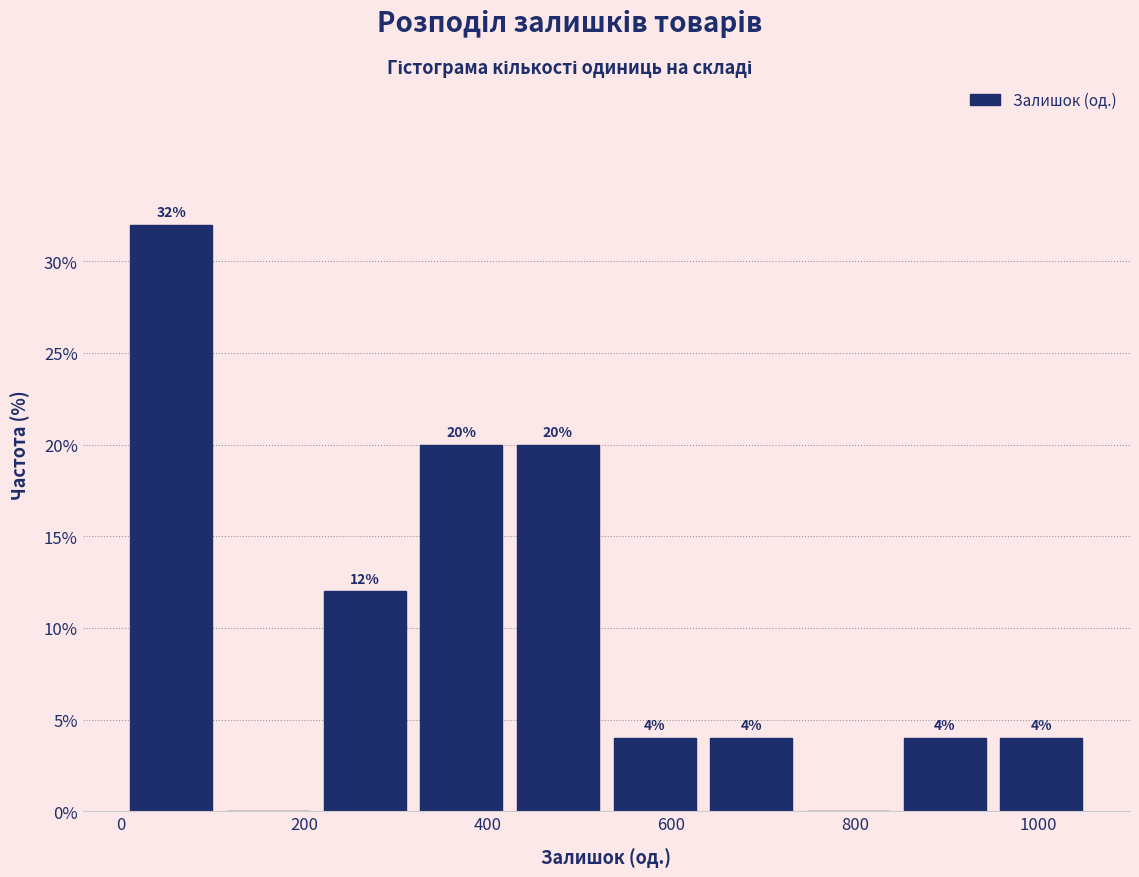

Which range on the x-axis has the tallest bar?

0 to 100